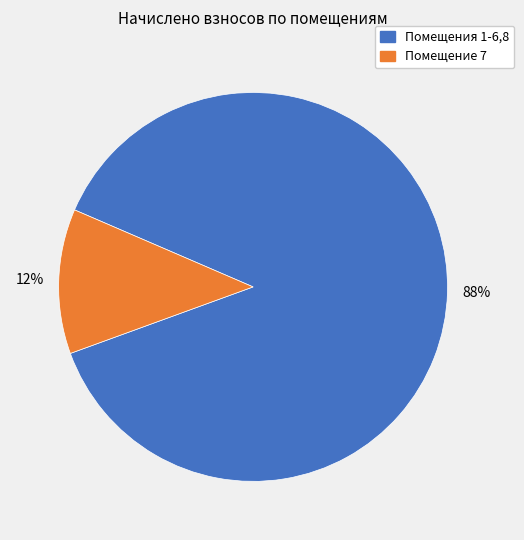

To the nearest percent, what is the difference between the largest and smallest slice percentages?

76%